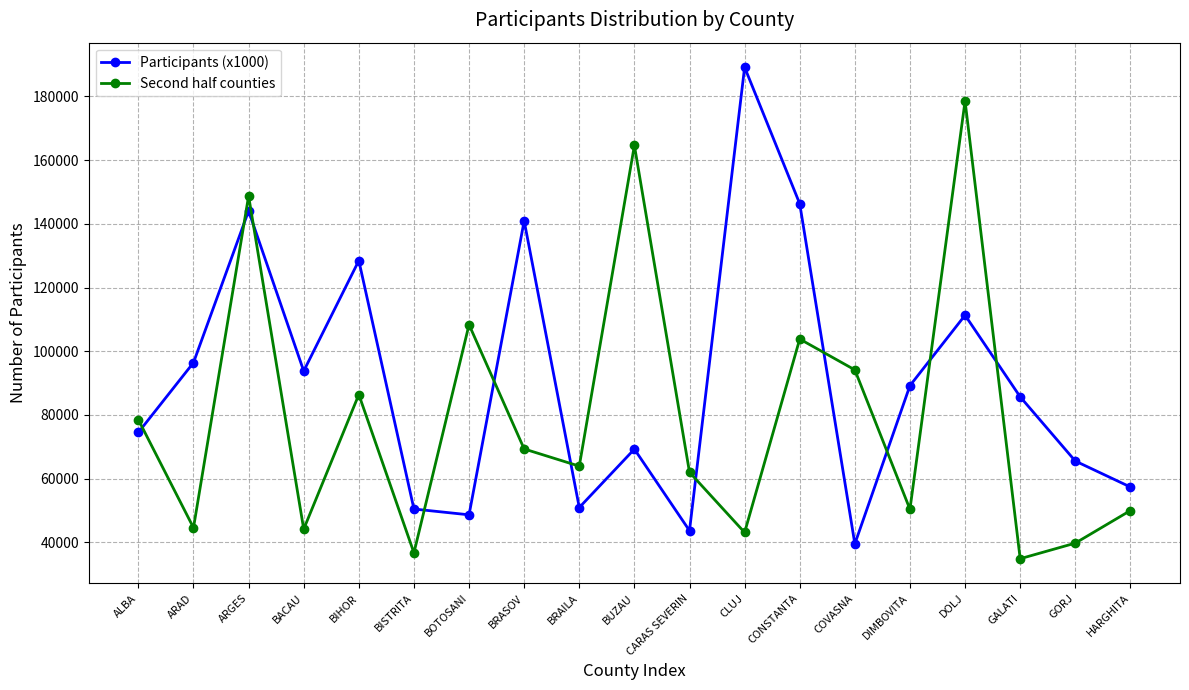

Is the value of Second half counties at BRAILA greater than the value of Participants (x1000) at CONSTANTA?

No